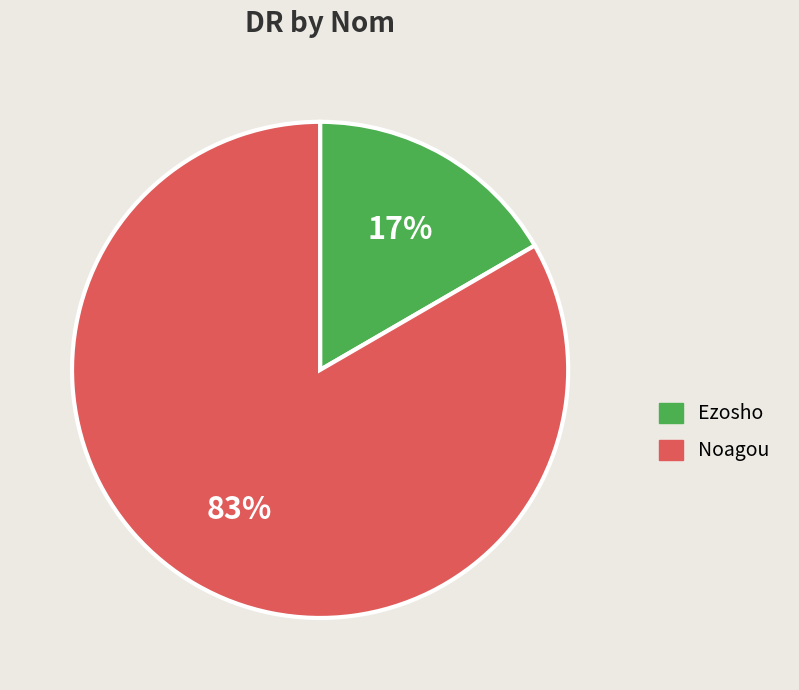

Between Noagou and Ezosho, which is larger?

Noagou